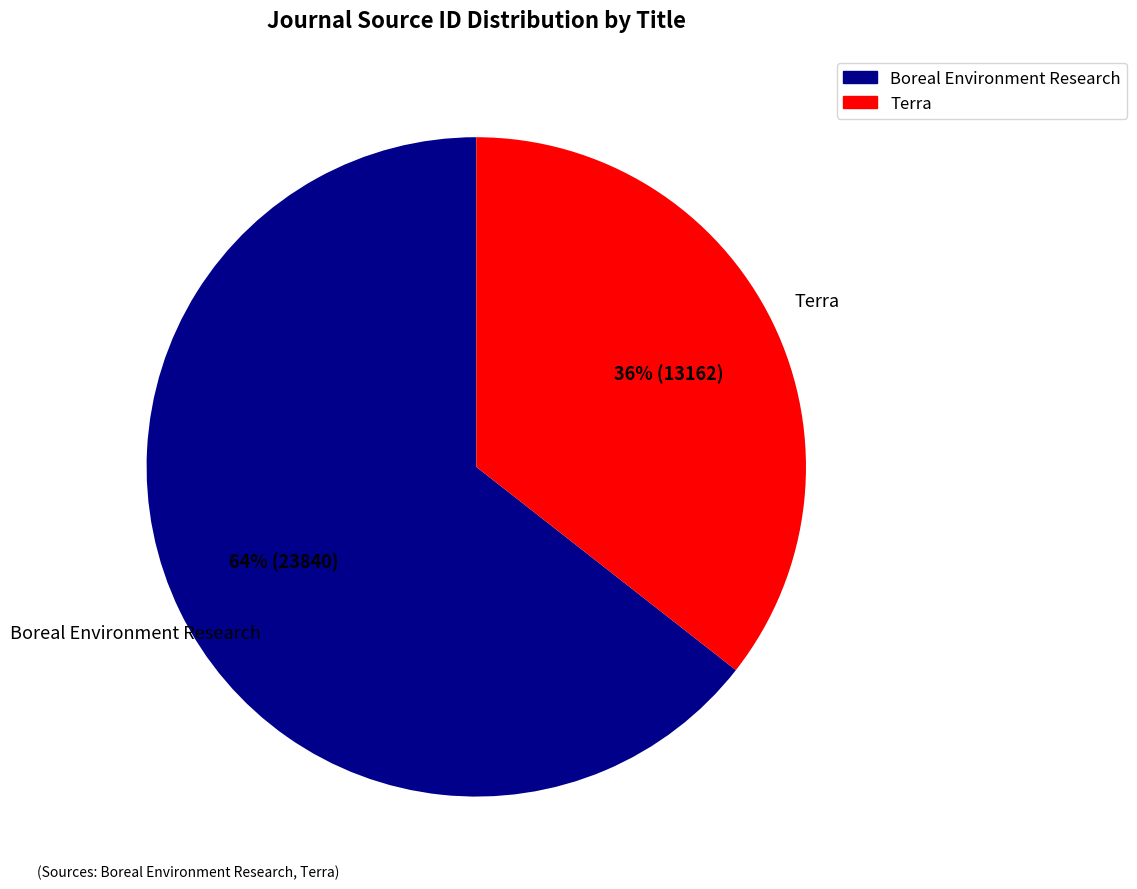

Rank the categories by value from lowest to highest.

Terra, Boreal Environment Research